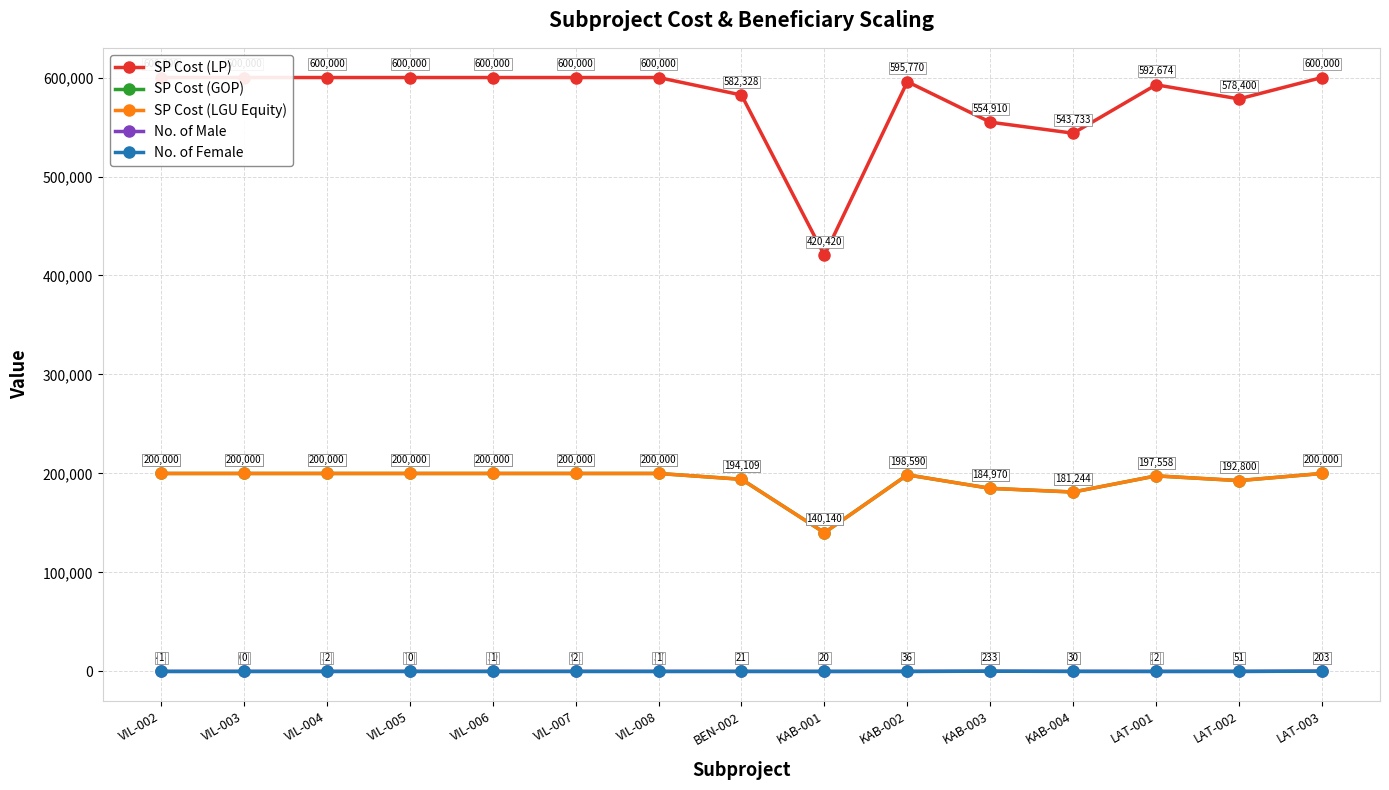

What is the maximum value for SP Cost (LP)?

600000.0